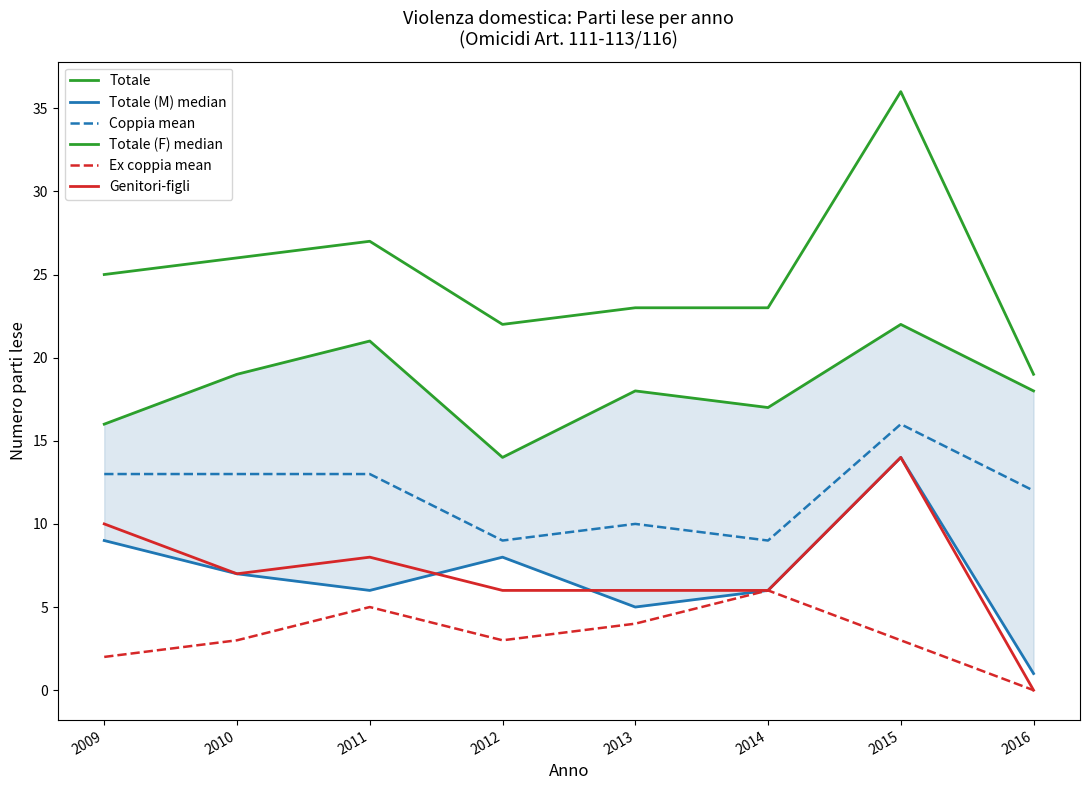

Which series changed the most between 2009 and 2011?

Totale (F) median